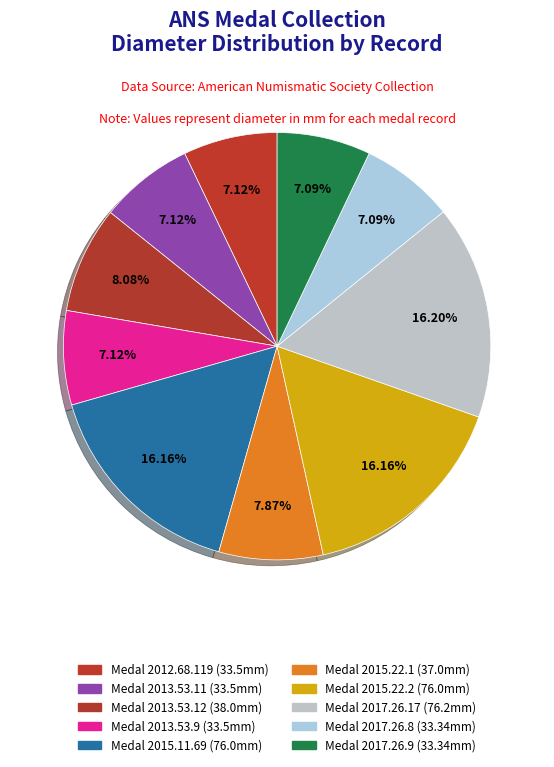

How many slices are in this pie chart?

10